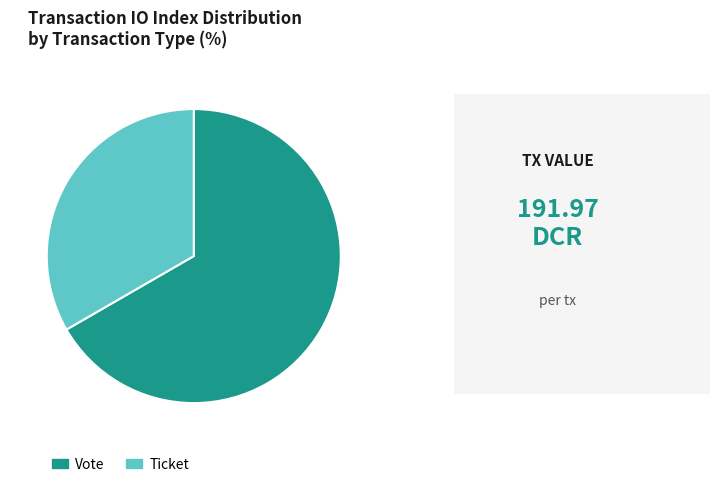

Between Ticket and Vote, which is larger?

Vote